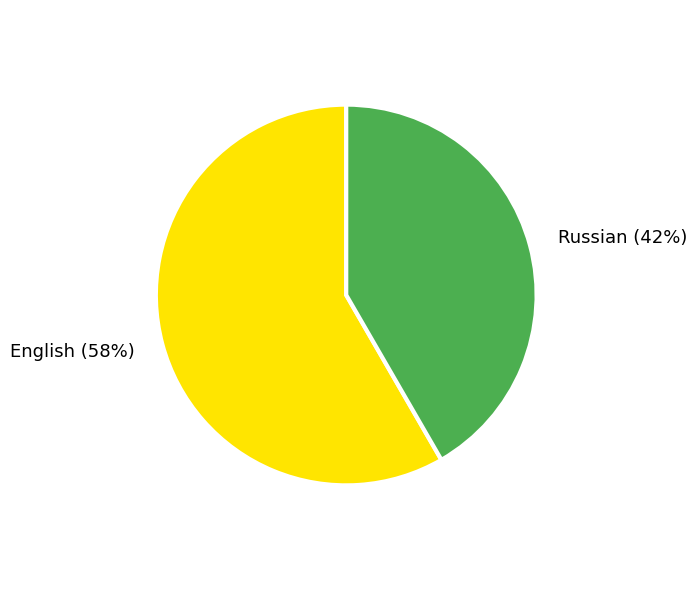

The Russian (42%) slice represents 42% of the pie. True or false?

True